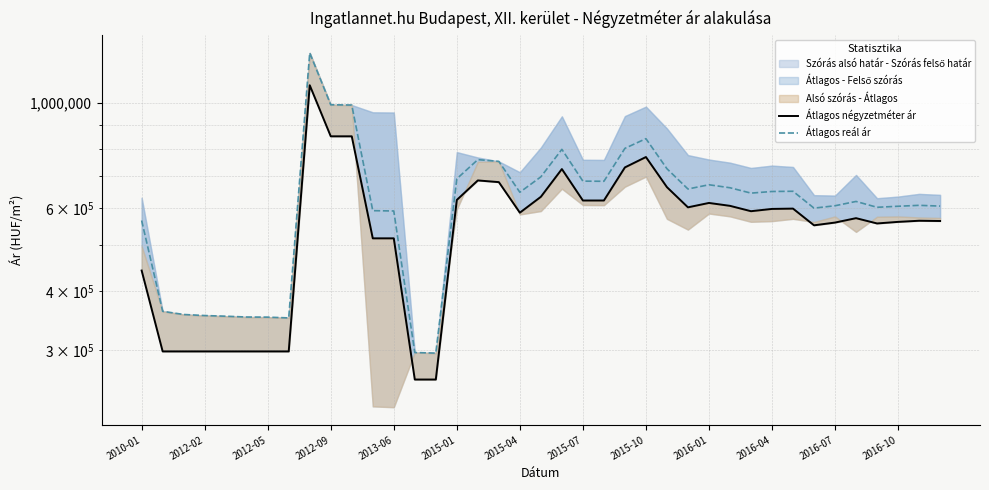

What is the sum of all Átlagos reál ár values?

24336591